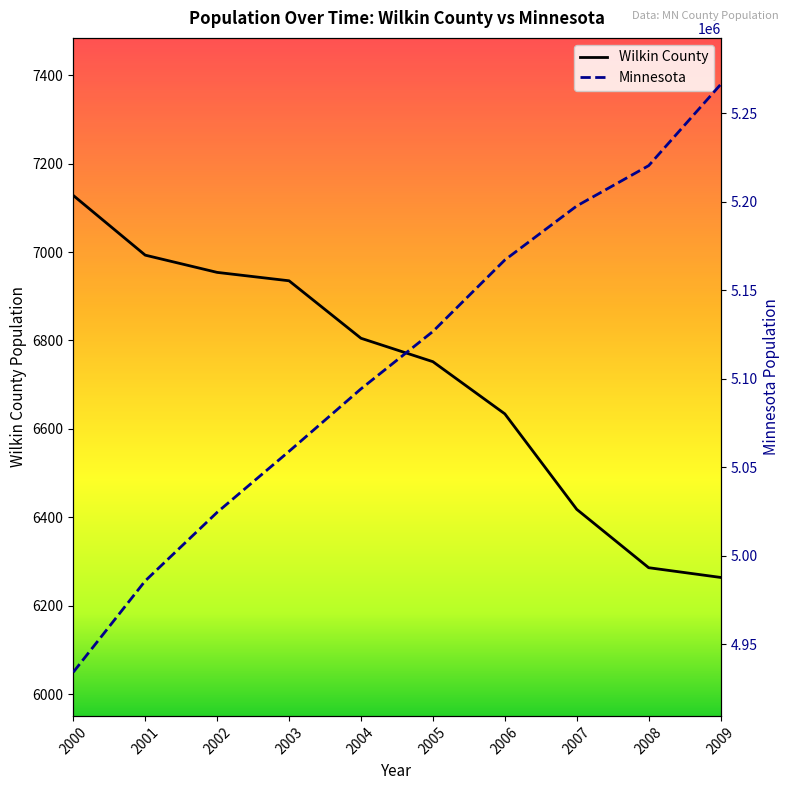

True or false: Minnesota and Wilkin County intersect in this chart.

False